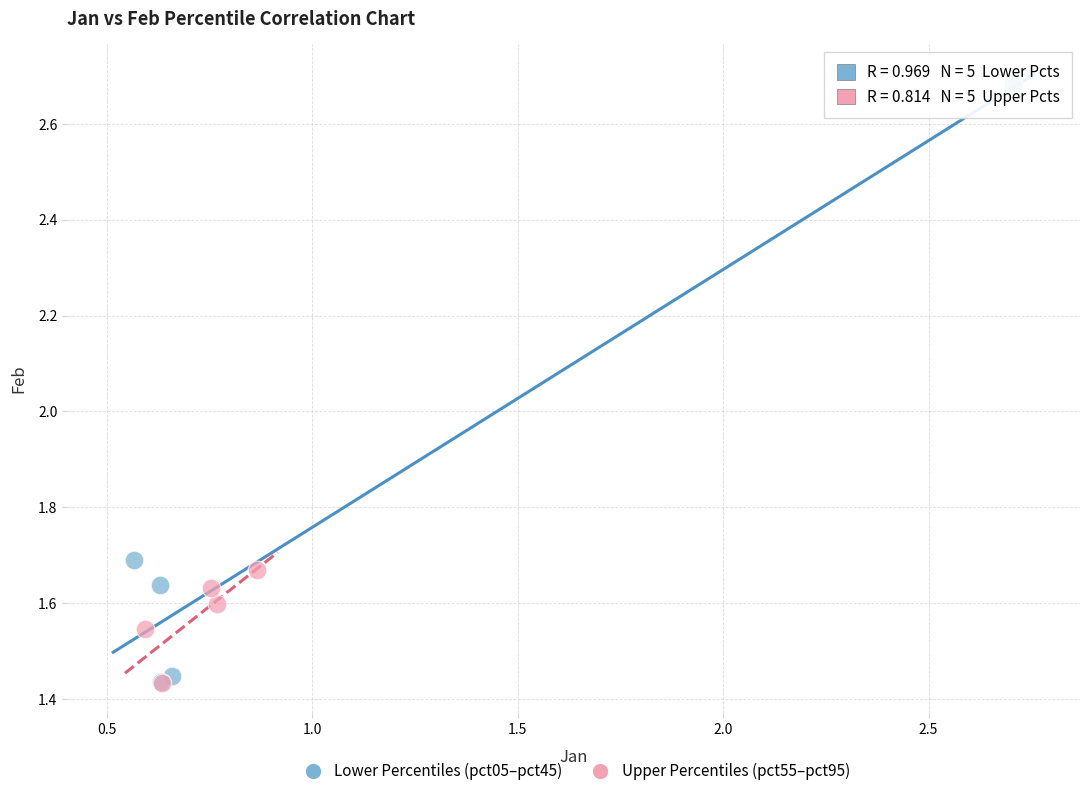

Which series reaches the maximum Y coordinate?

Lower Percentiles (pct05–pct45)